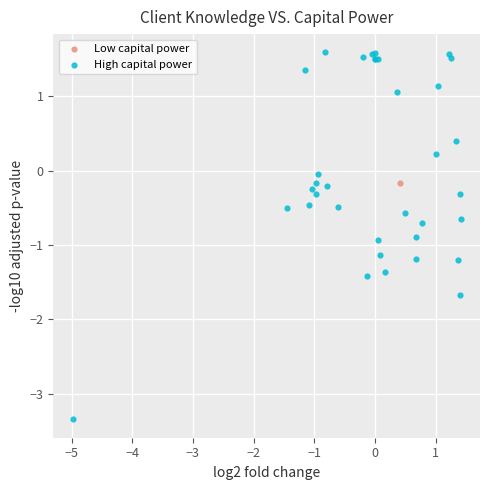

What are all the series names shown in the legend?

Low capital power, High capital power